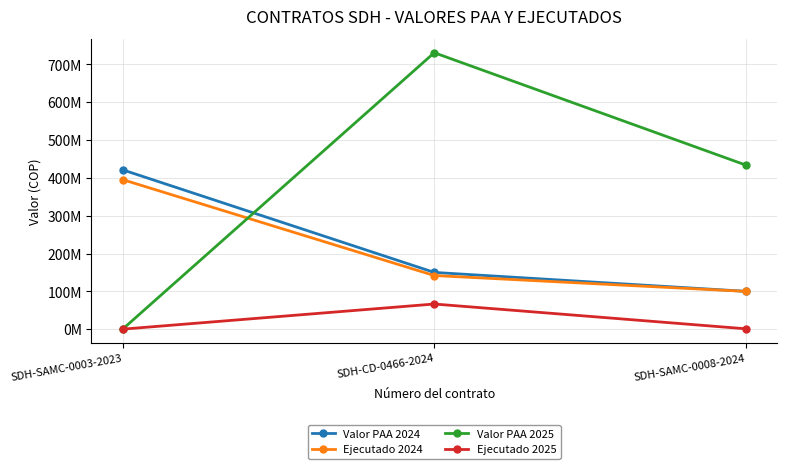

Is it true that Ejecutado 2024 equals 141776967 at SDH-CD-0466-2024?

True